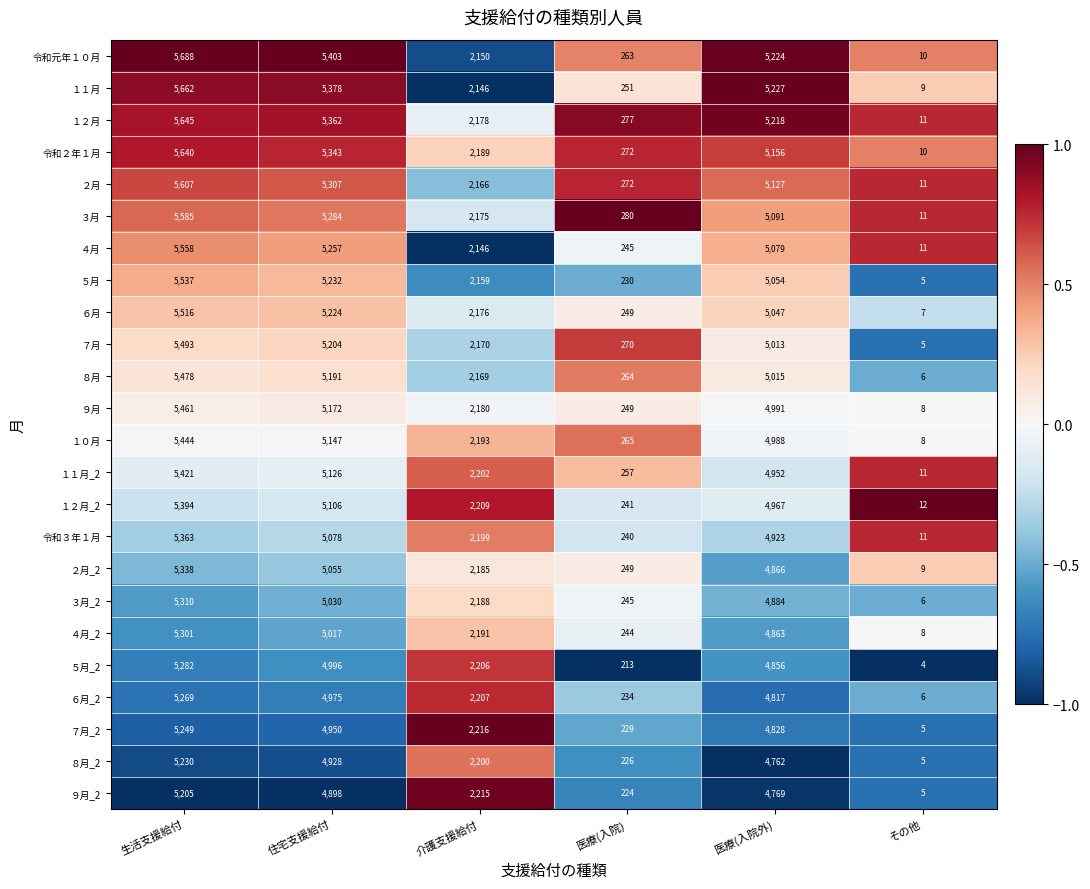

List the labels in order of ７月 value, smallest first.

その他, 医療(入院), 介護支援給付, 医療(入院外), 住宅支援給付, 生活支援給付